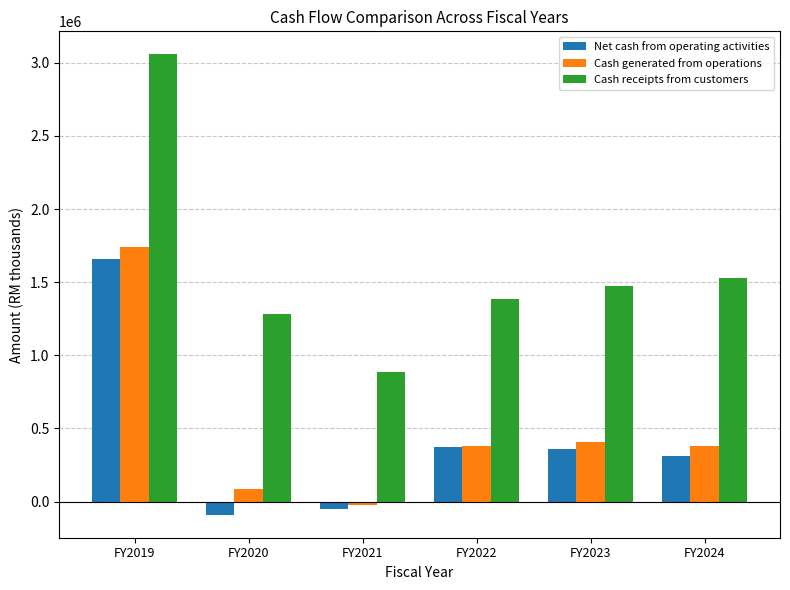

Which label corresponds to the largest value in the chart?

FY2019